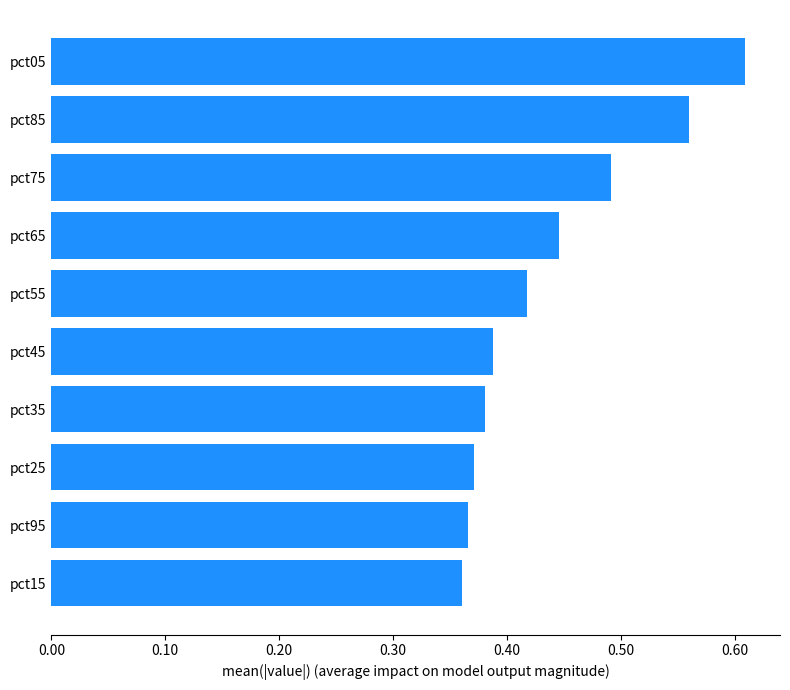

How many values are between 0 and 1?

10